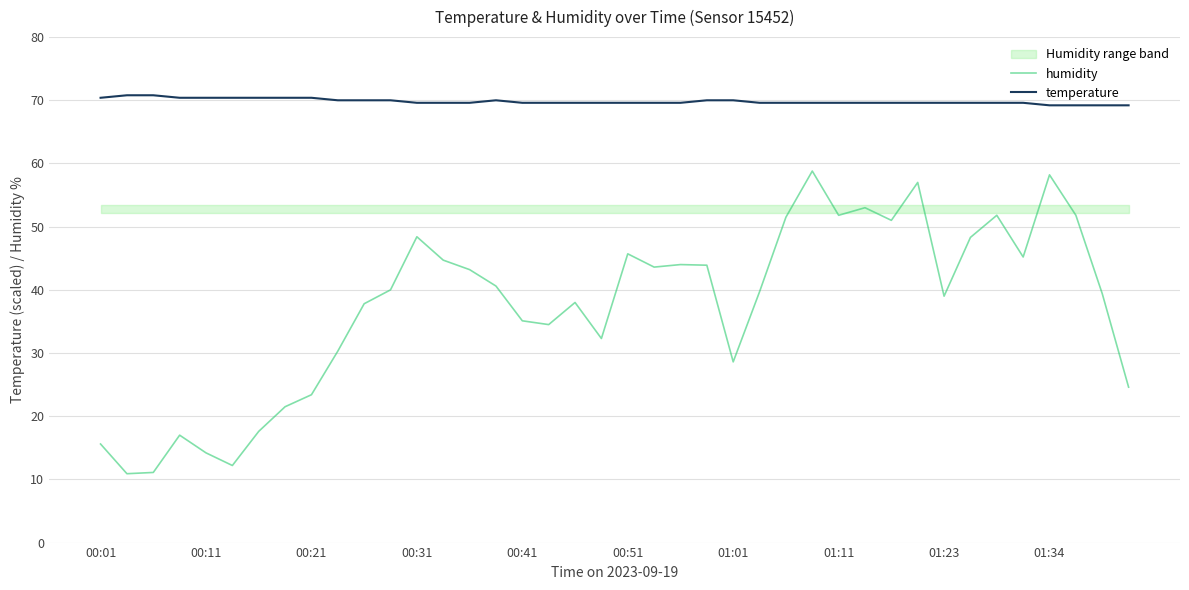

Rank the series at 30 from lowest to highest value.

humidity, temperature